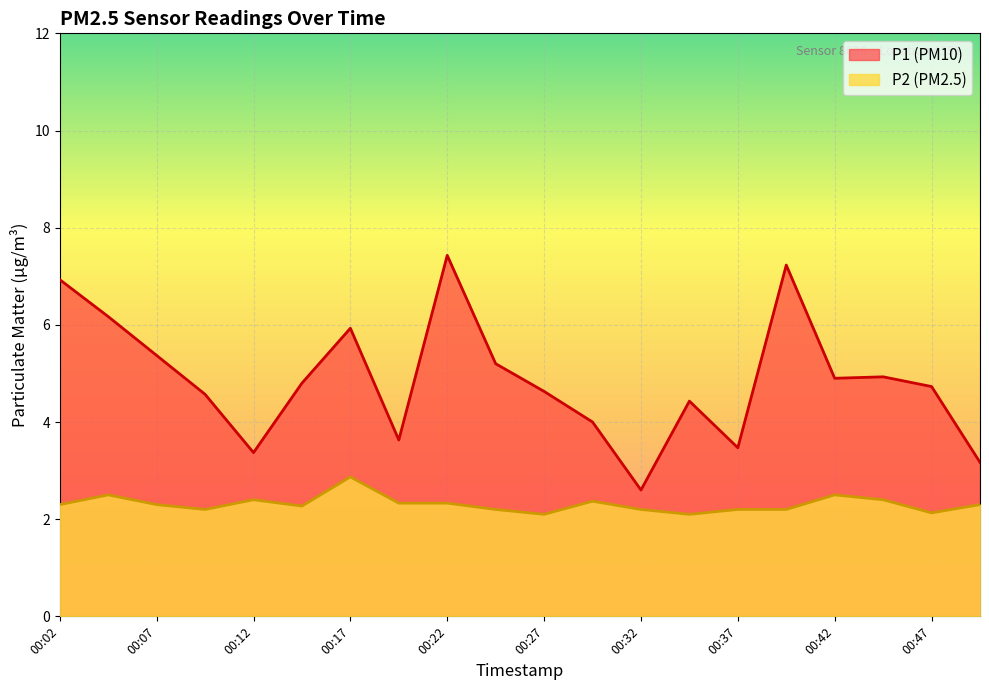

Is it true that P2 equals 2.8 at 00:34?

False